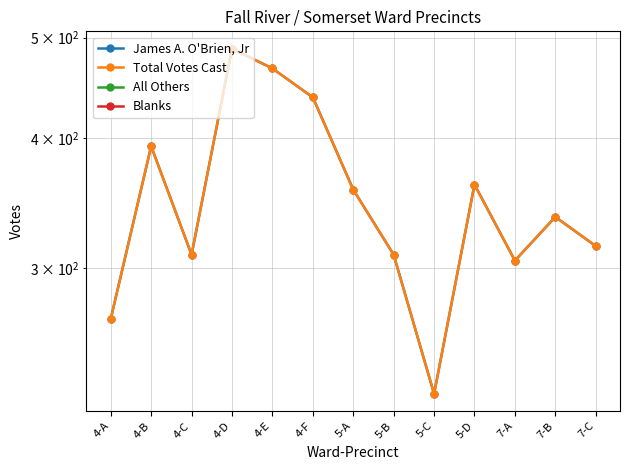

Reading right to left, list all the values displayed in this chart.

James A. O'Brien, Jr: 7-C=315	7-B=336	7-A=305	5-D=361	5-C=227	5-B=309	5-A=357	4-F=438	4-E=467	4-D=488	4-C=309	4-B=393	4-A=268
Total Votes Cast: 7-C=315	7-B=336	7-A=305	5-D=361	5-C=227	5-B=309	5-A=357	4-F=438	4-E=467	4-D=488	4-C=309	4-B=393	4-A=268
All Others: 7-C=0	7-B=0	7-A=0	5-D=0	5-C=0	5-B=0	5-A=0	4-F=0	4-E=0	4-D=0	4-C=0	4-B=0	4-A=0
Blanks: 7-C=0	7-B=0	7-A=0	5-D=0	5-C=0	5-B=0	5-A=0	4-F=0	4-E=0	4-D=0	4-C=0	4-B=0	4-A=0